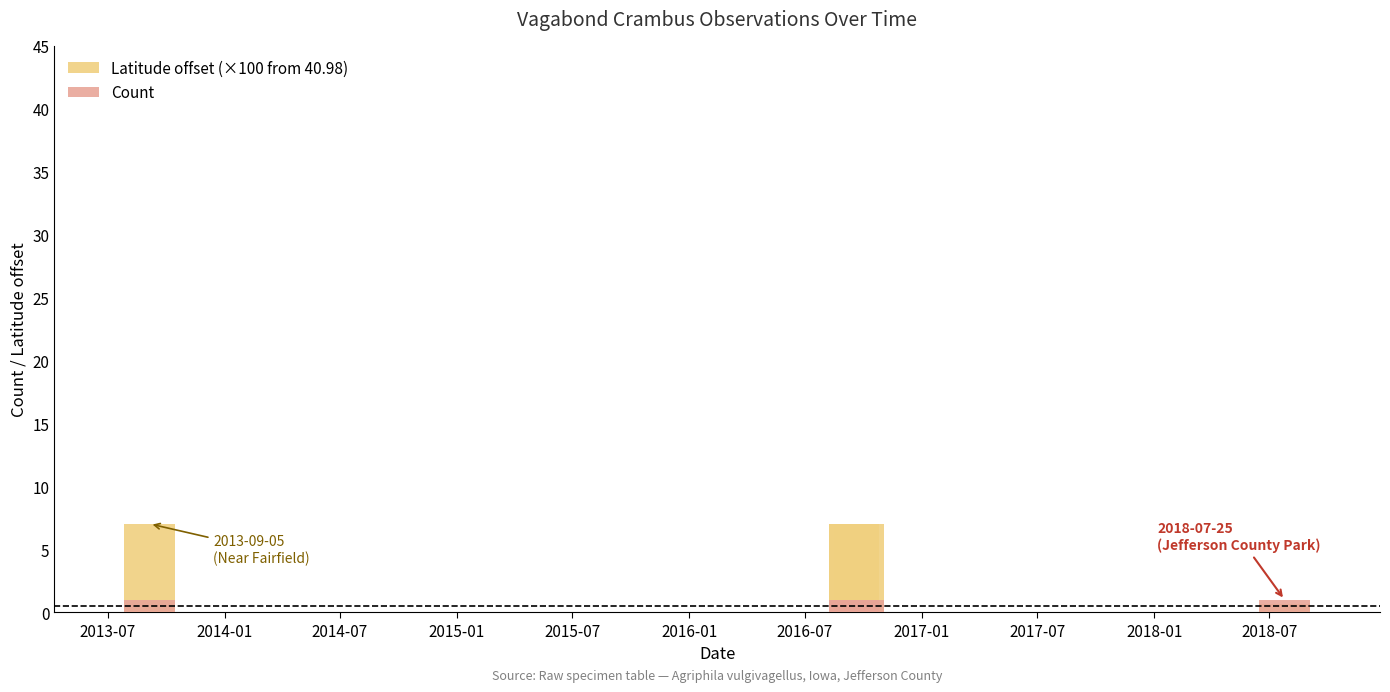

Which series has the widest spread of values?

Latitude offset (×100 from 40.98)